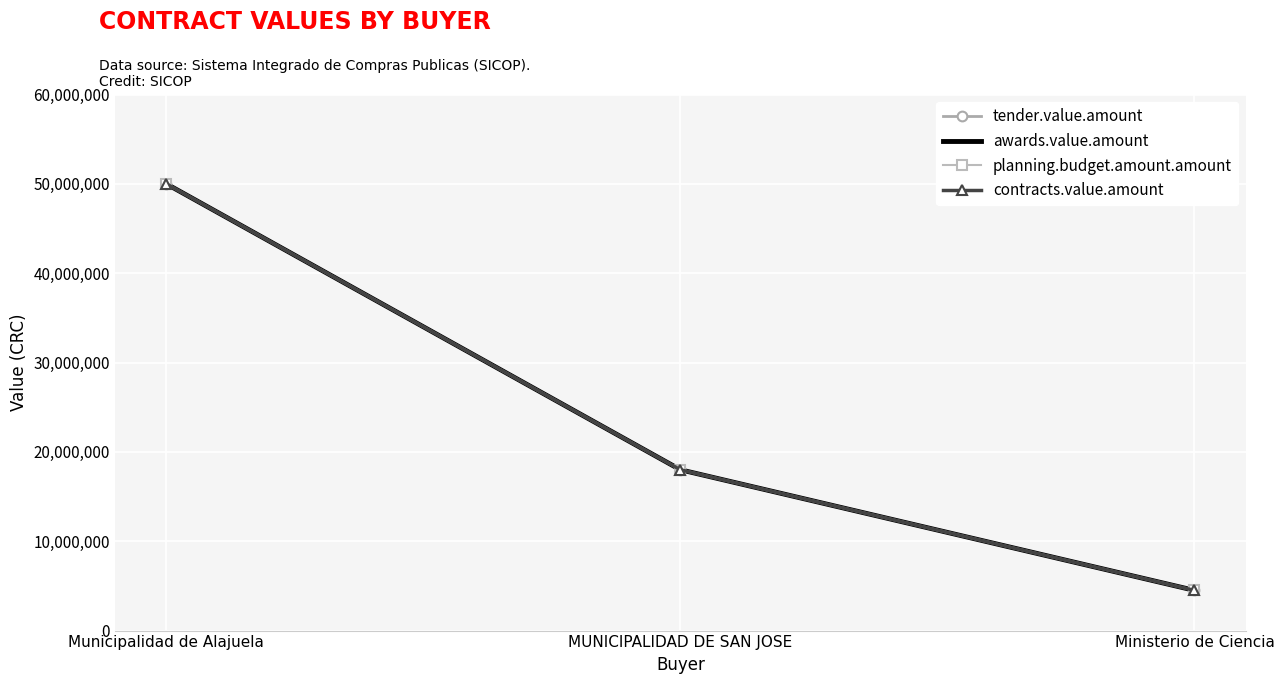

At which label is planning.budget.amount.amount closest to 27250000?

MUNICIPALIDAD DE SAN JOSE